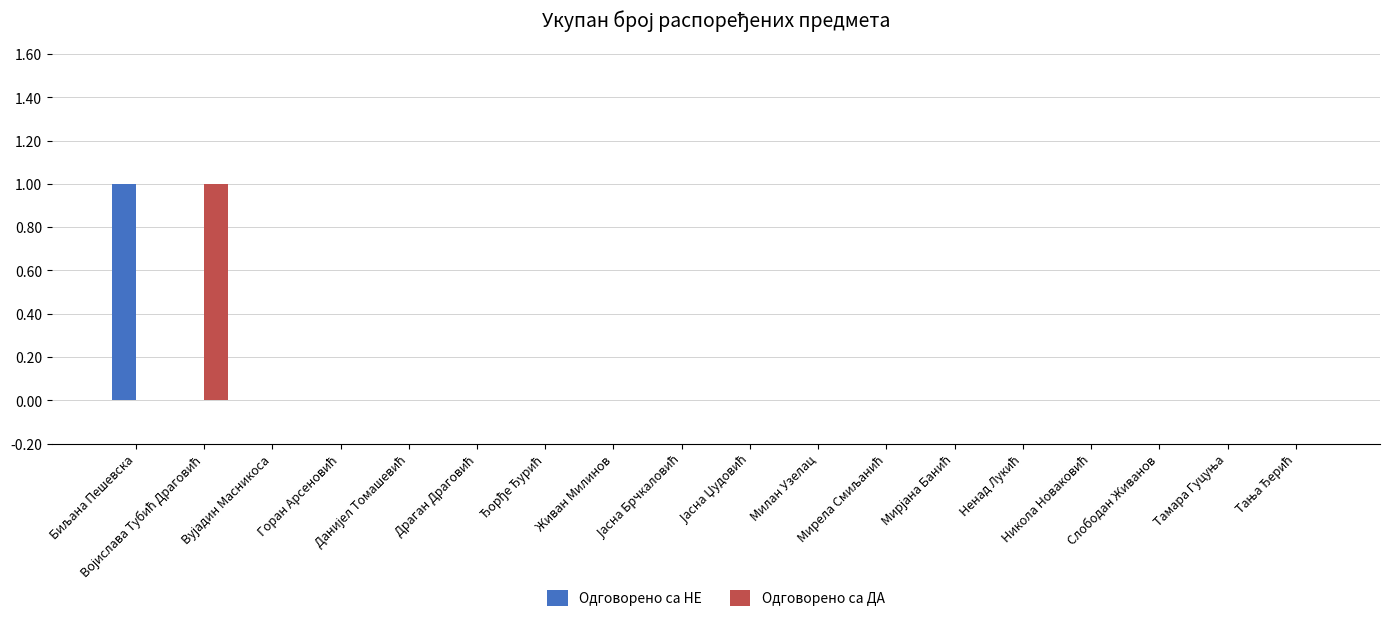

True or false: Одговорено са НЕ has a value of 0 at Вујадин Масникоса.

True